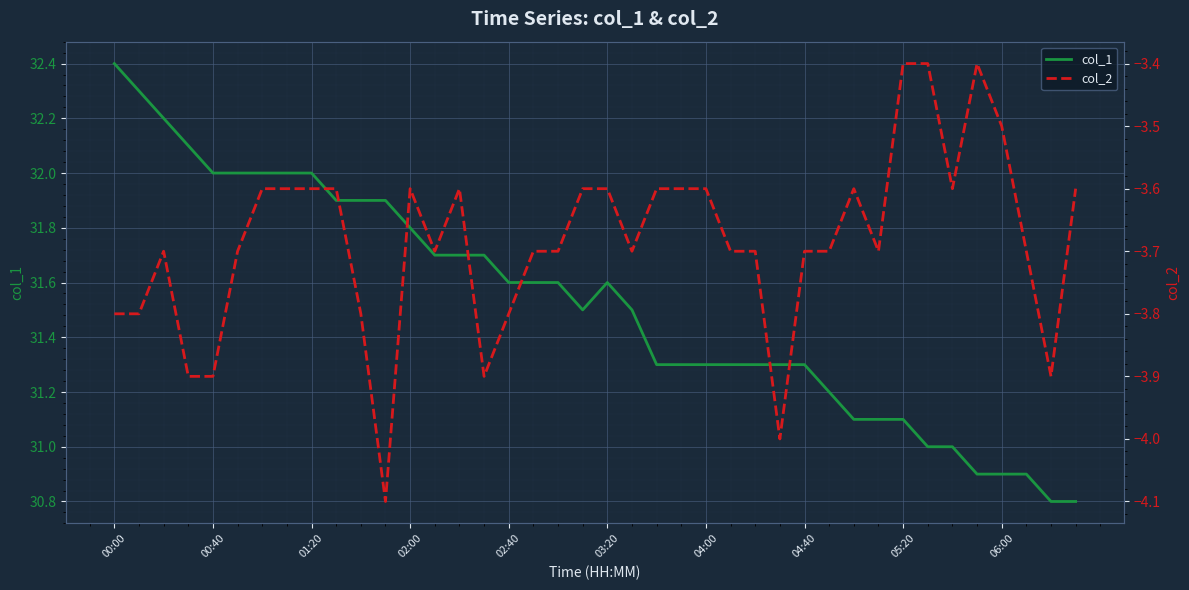

What is the highest value of the col_1 series?

32.4